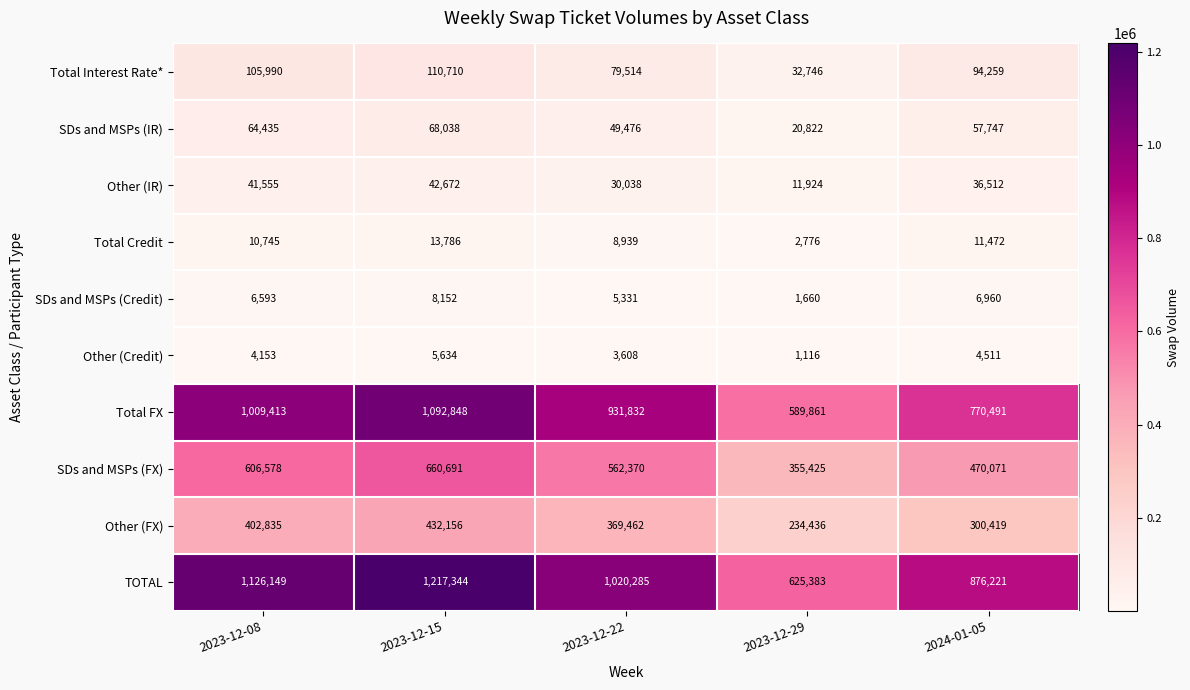

Is it true that SDs and MSPs (FX) equals 842766 at 2023-12-22?

False